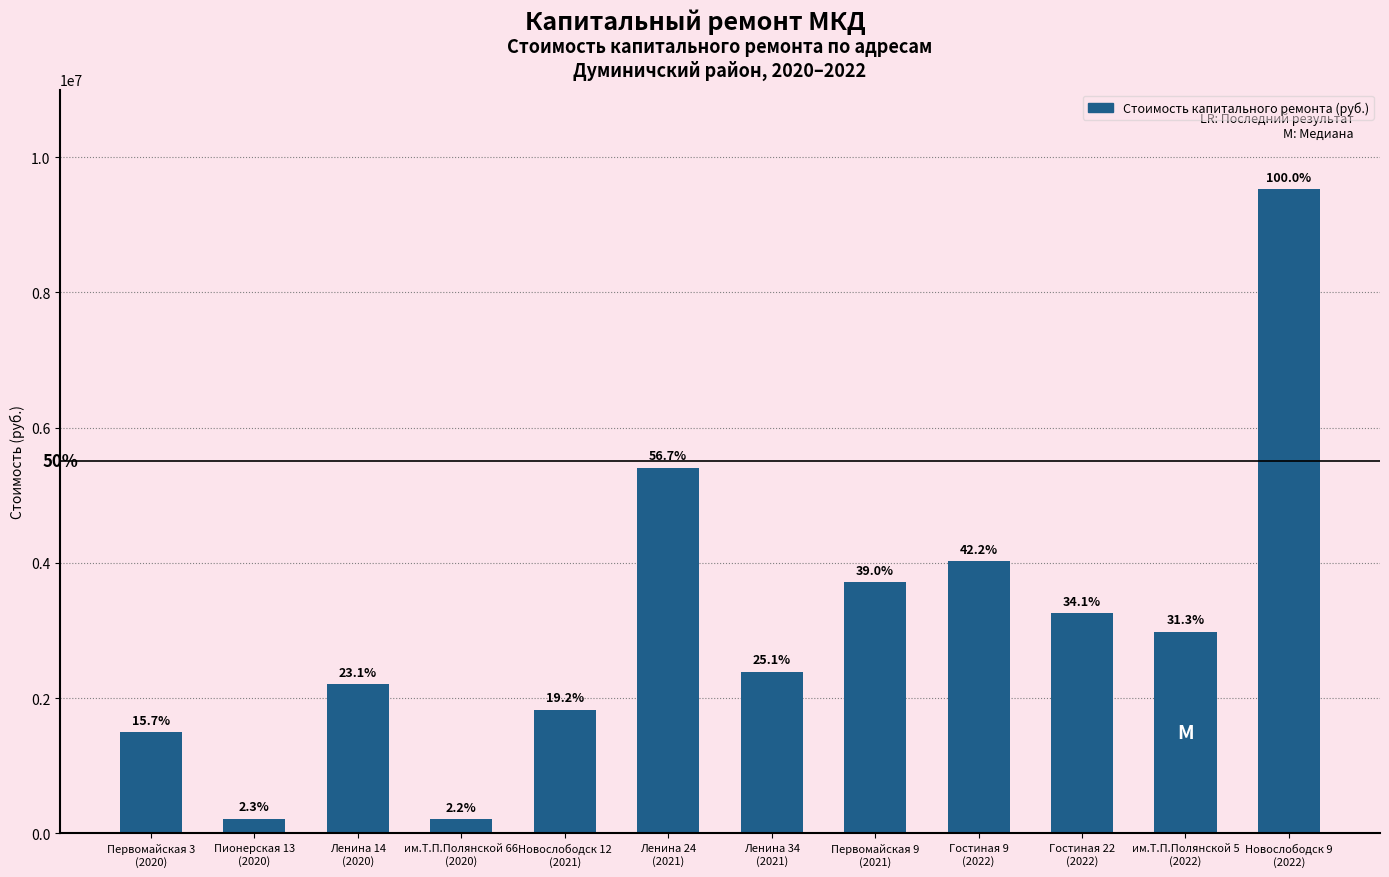

Approximately how many times larger is the value at Ленина 14
(2020) compared to Первомайская 9
(2021)?

0.6